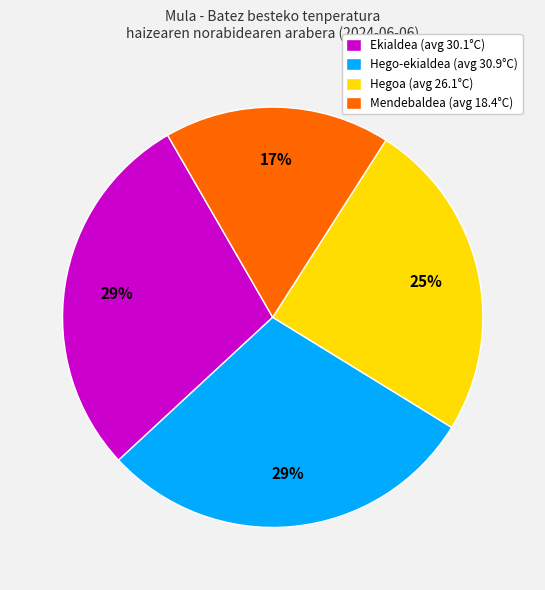

Do Hego-ekialdea (avg 30.9°C) and Mendebaldea (avg 18.4°C) together represent more than half of the pie?

No